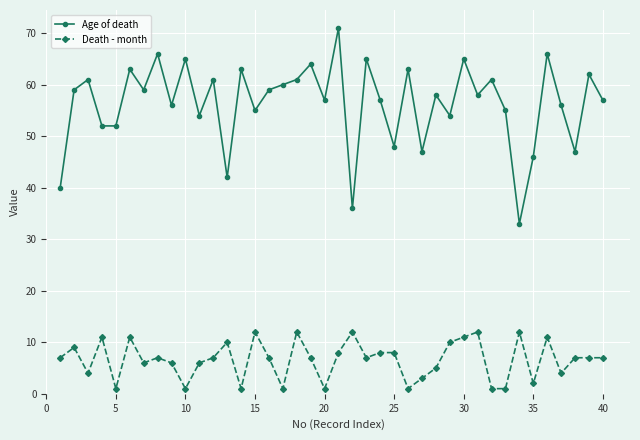

List the series in order of their peak value, lowest first.

Death - month, Age of death